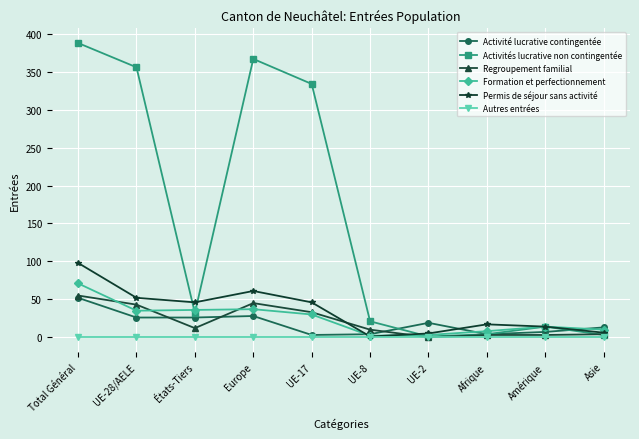

Is the value of Formation et perfectionnement at UE-28/AELE greater than the value of Regroupement familial at UE-8?

Yes